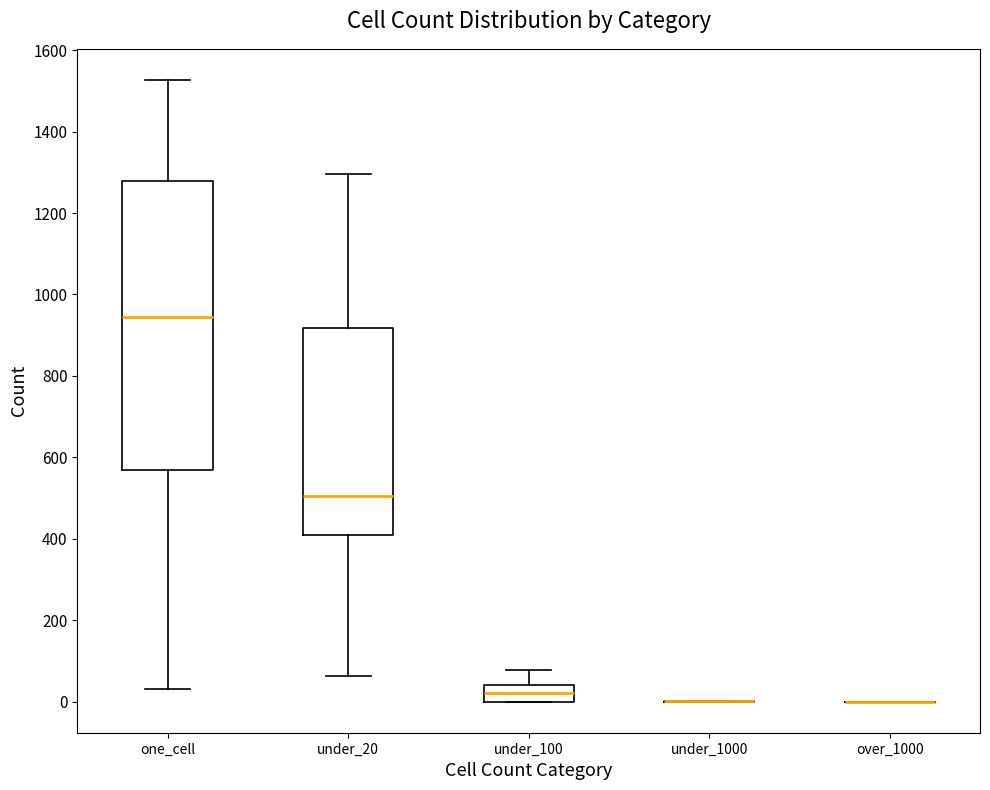

Reading left to right, read every box against the y-axis: the position of its median line, the range the box covers, and the ends of its whiskers. The values are not printed on the chart, so give them approximately, as read against the axis.

one_cell: median 940, box 560 to 1280, whiskers 40 to 1520
under_20: median 500, box 400 to 920, whiskers 60 to 1300
under_100: median 20, box 0 to 40, whiskers 0 to 80
under_1000: box collapsed to a line at 0, whiskers 0 to 0
over_1000: box collapsed to a line at 0, whiskers 0 to 0